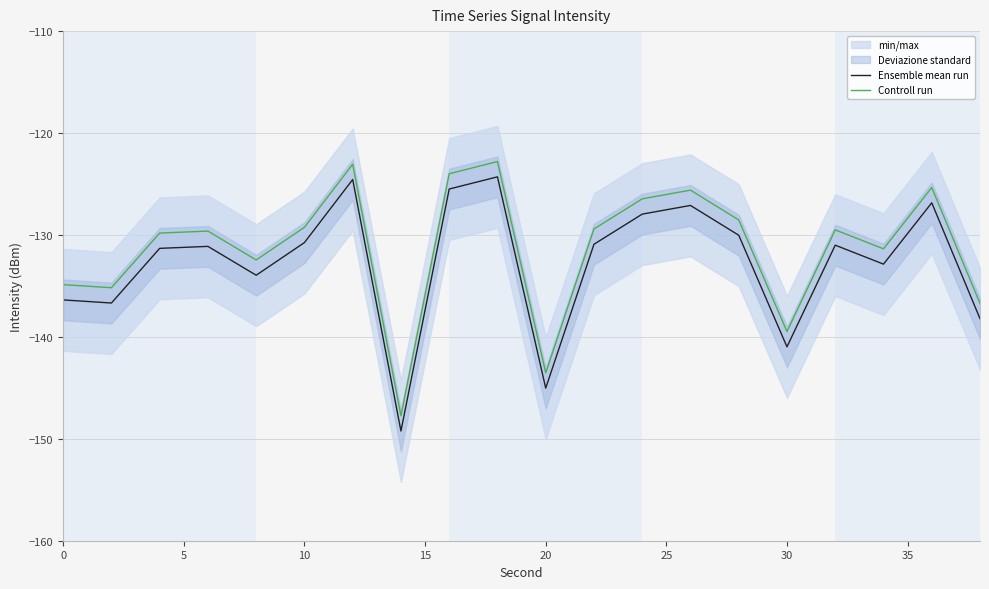

Is this an area chart (filled region under the line)?

No